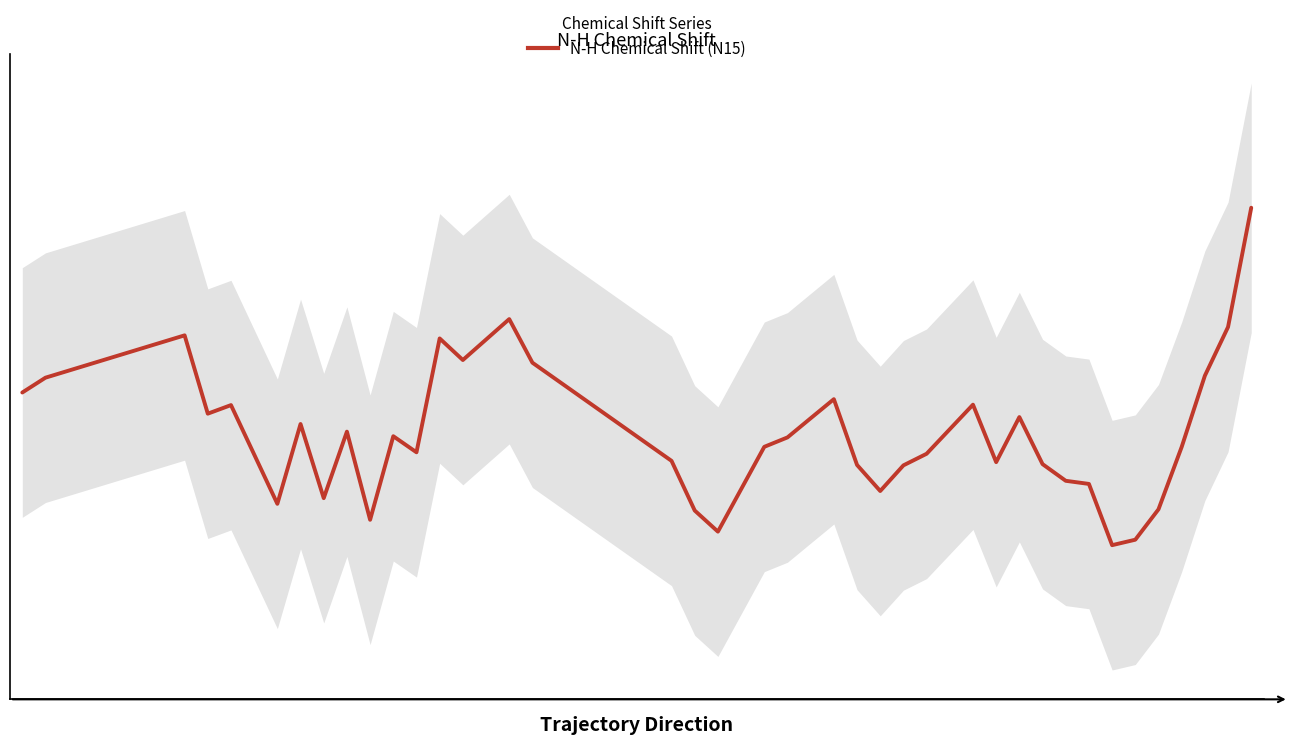

What is the difference between the maximum and minimum values?

10.2